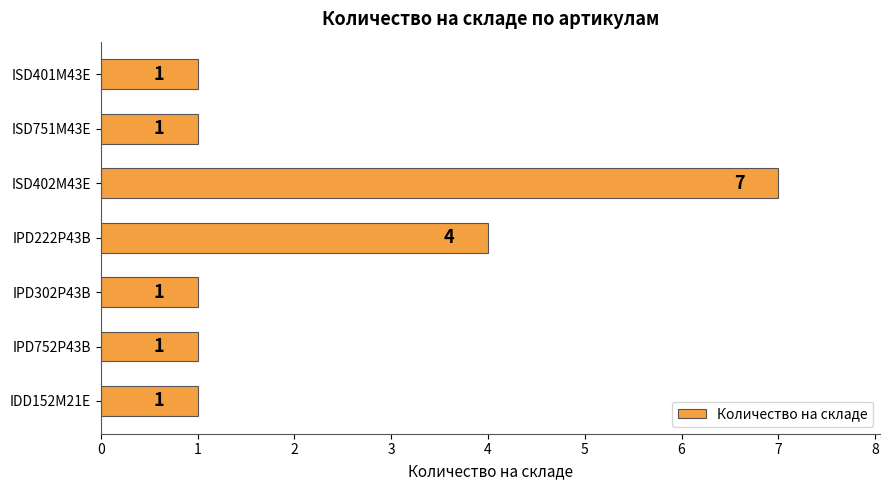

How many values are between 1 and 4?

6